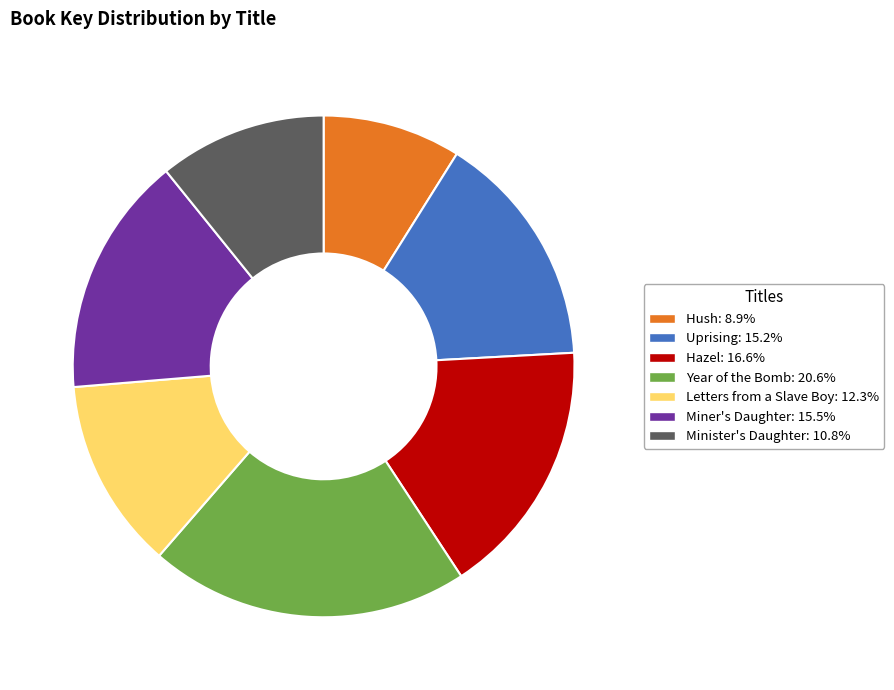

What is the ratio of the value at Minister's Daughter to the value at Miner's Daughter?

0.7